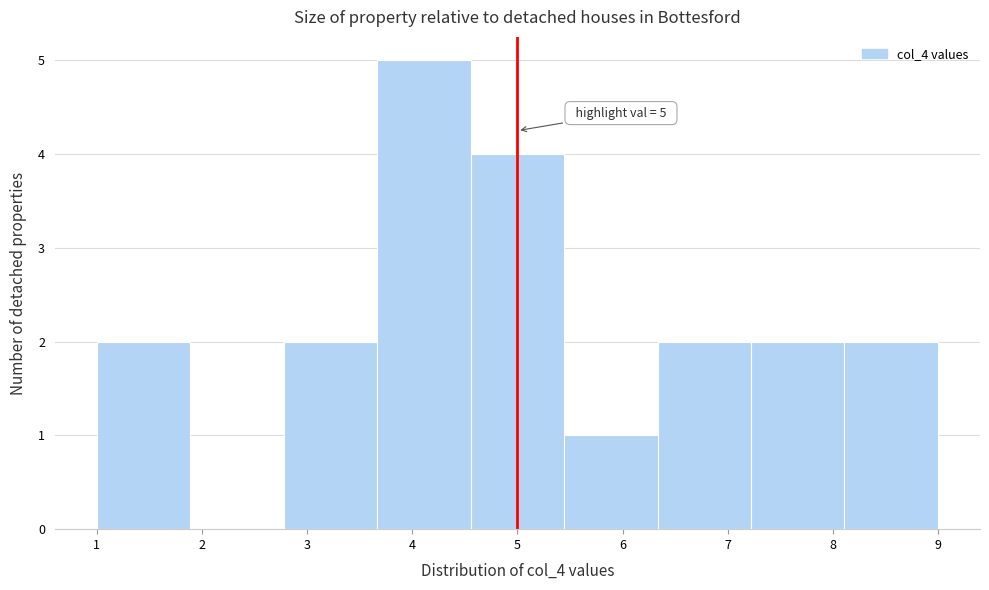

Which range on the x-axis has the tallest bar?

3.7 to 4.6